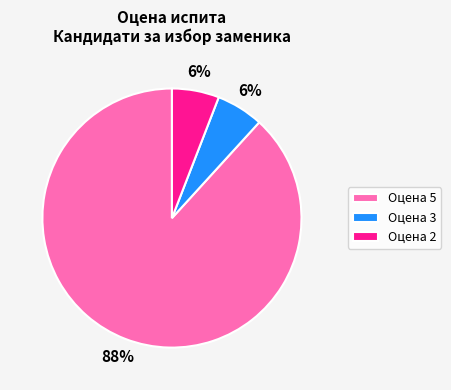

Is it true that Оцена 2 is 1% of the pie?

False